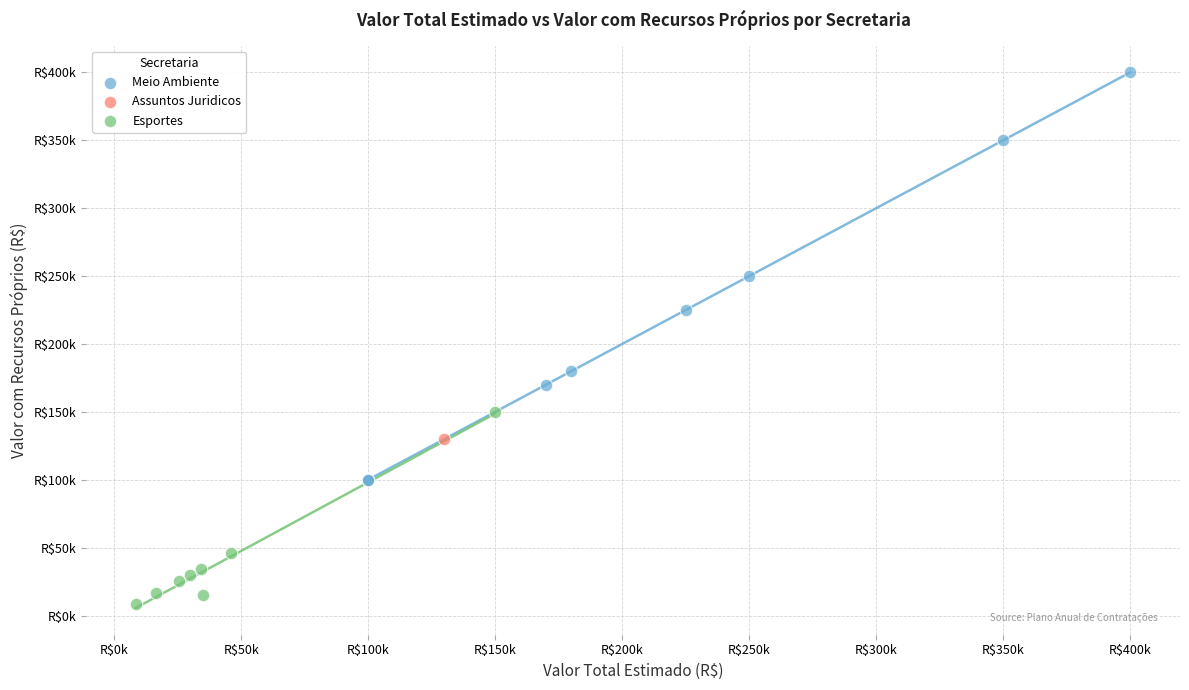

What are all the series names shown in the legend?

Meio Ambiente, Assuntos Juridicos, Esportes